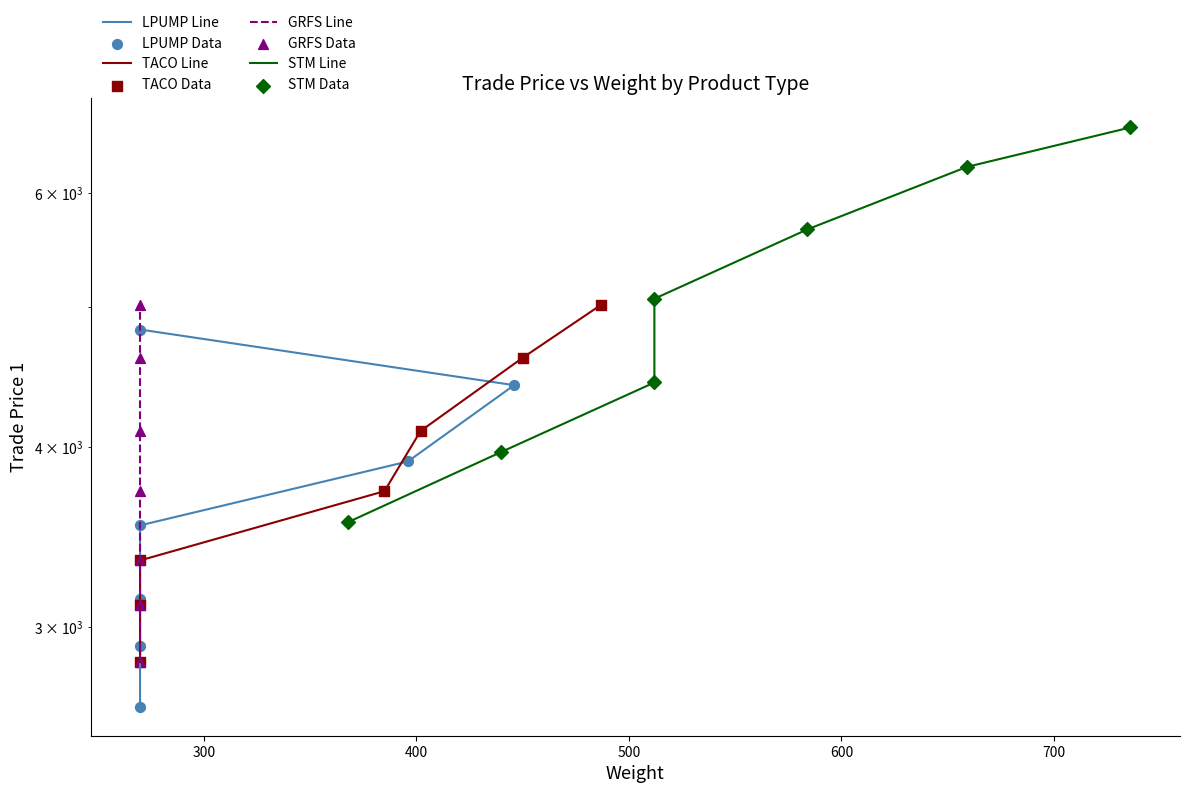

What are all the series names shown in the legend?

LPUMP, TACO, GRFS, STM